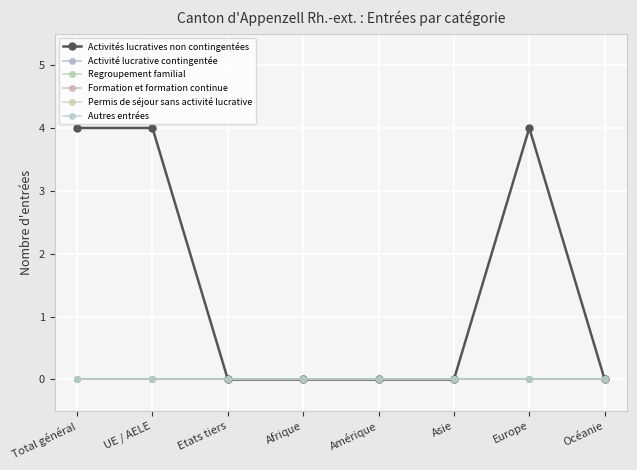

List the labels in order of Permis de séjour sans activité lucrative value, largest first.

Total général, UE / AELE, Etats tiers, Afrique, Amérique, Asie, Europe, Océanie